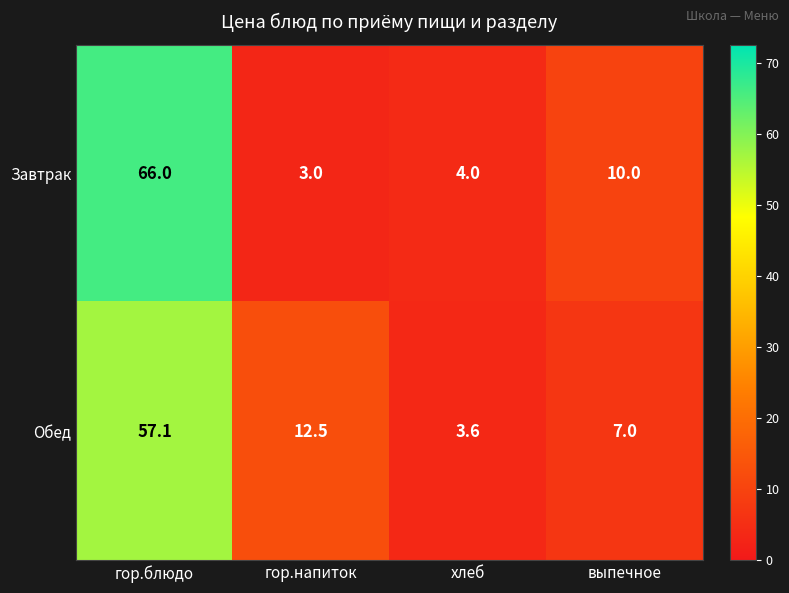

At which category is the sum across all series the highest?

гор.блюдо